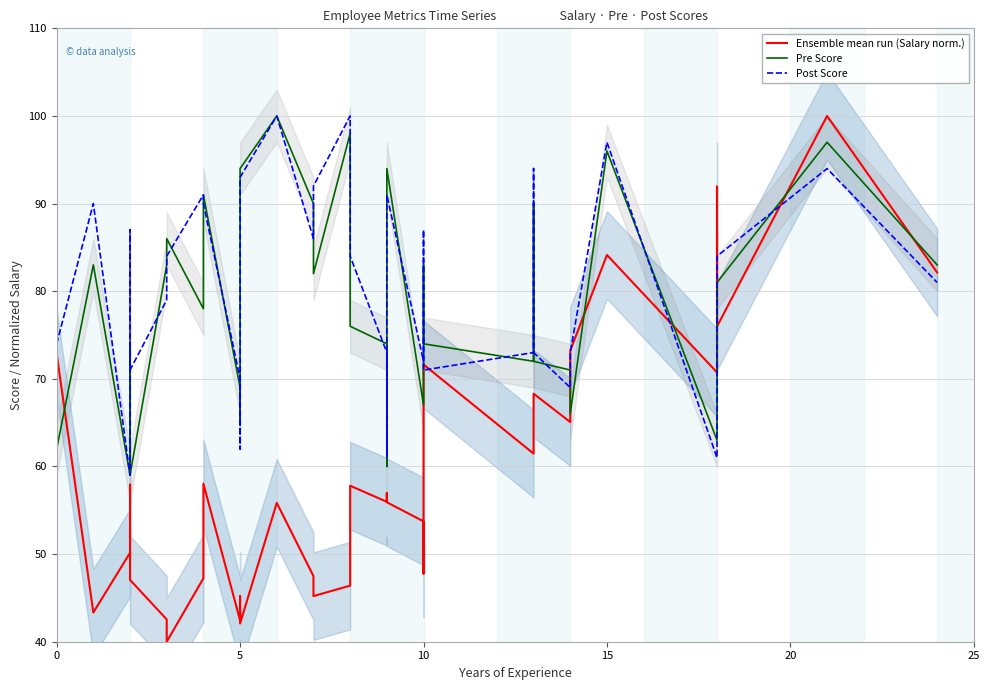

Which series has the widest spread of values?

Ensemble mean run (Salary norm.)